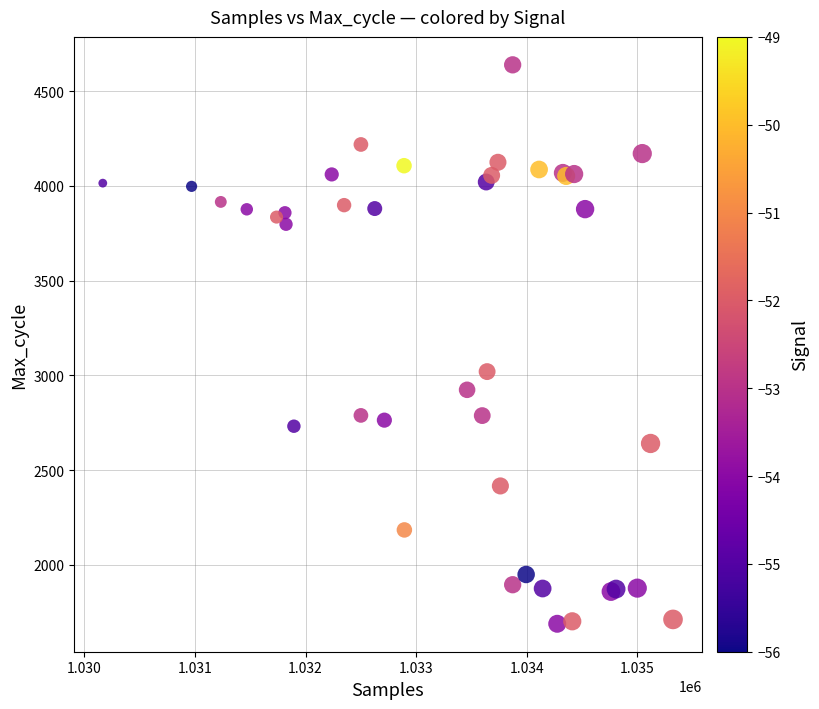

What Y value in the scatter plot is closest to 3164?

3020